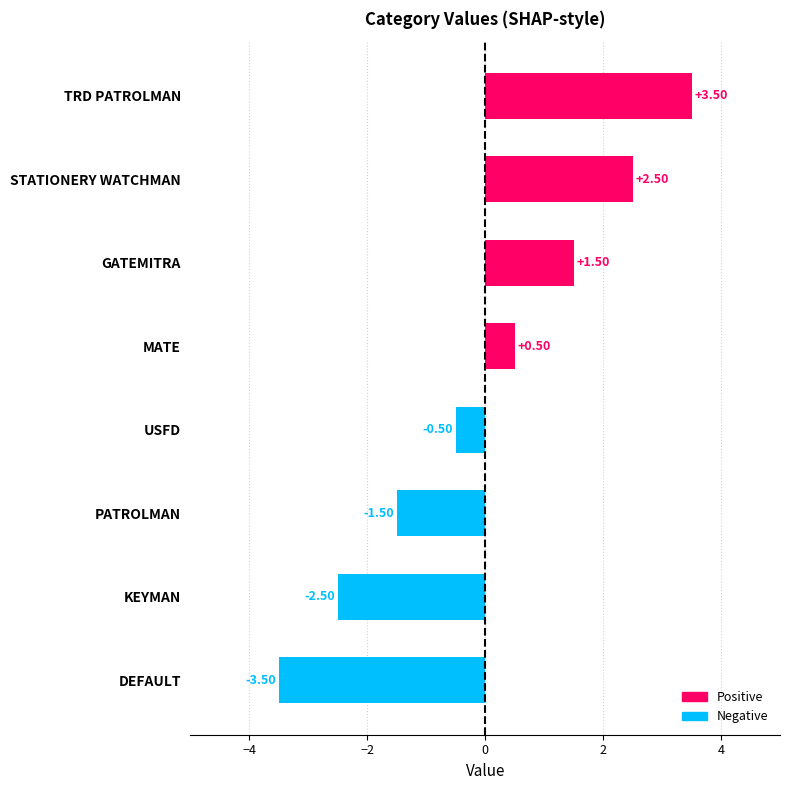

Rank the categories by value from highest to lowest.

TRD PATROLMAN, STATIONERY WATCHMAN, GATEMITRA, MATE, USFD, PATROLMAN, KEYMAN, DEFAULT